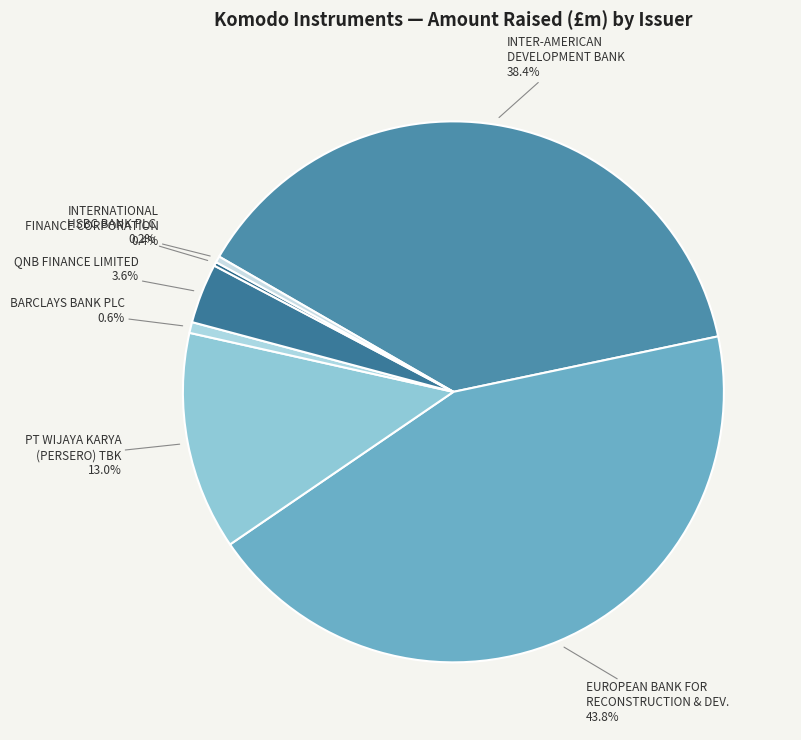

Which category has the biggest portion of the pie?

EUROPEAN BANK FOR RECONSTRUCTION & DEV.